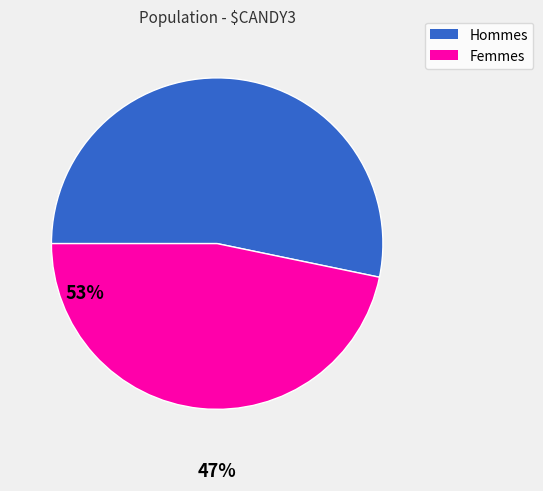

Between Femmes and Hommes, which is larger?

Hommes